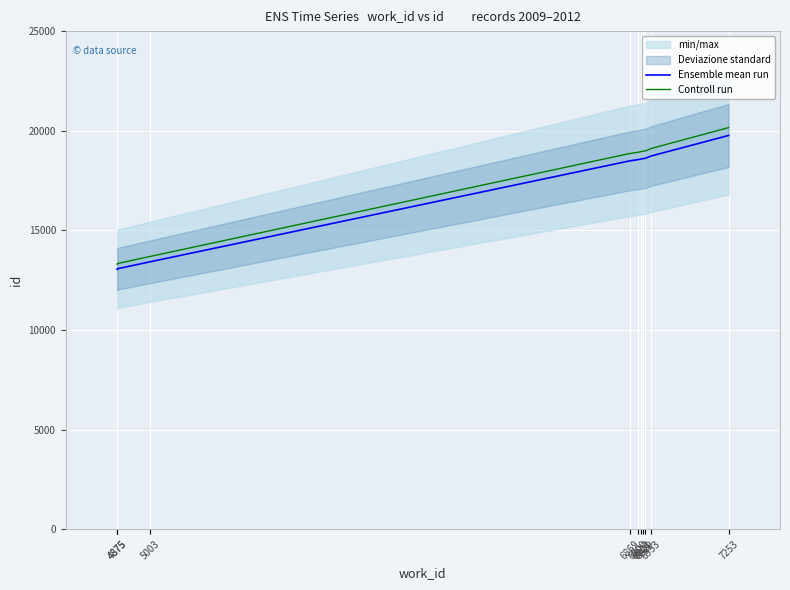

What is the value of the Controll run point at the 9th from the left?

19111.7